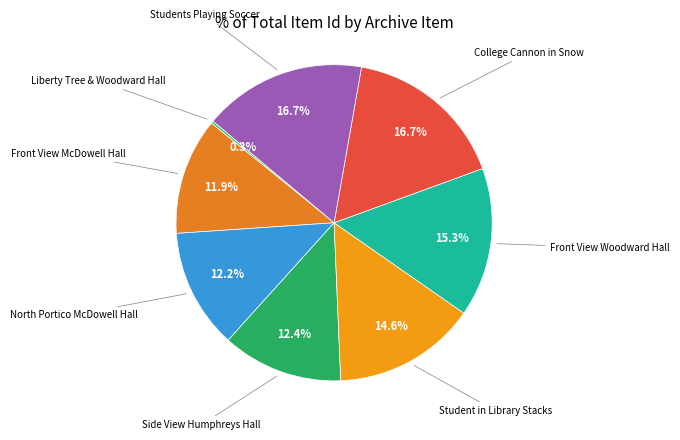

Which slice is the largest?

Students Playing Soccer